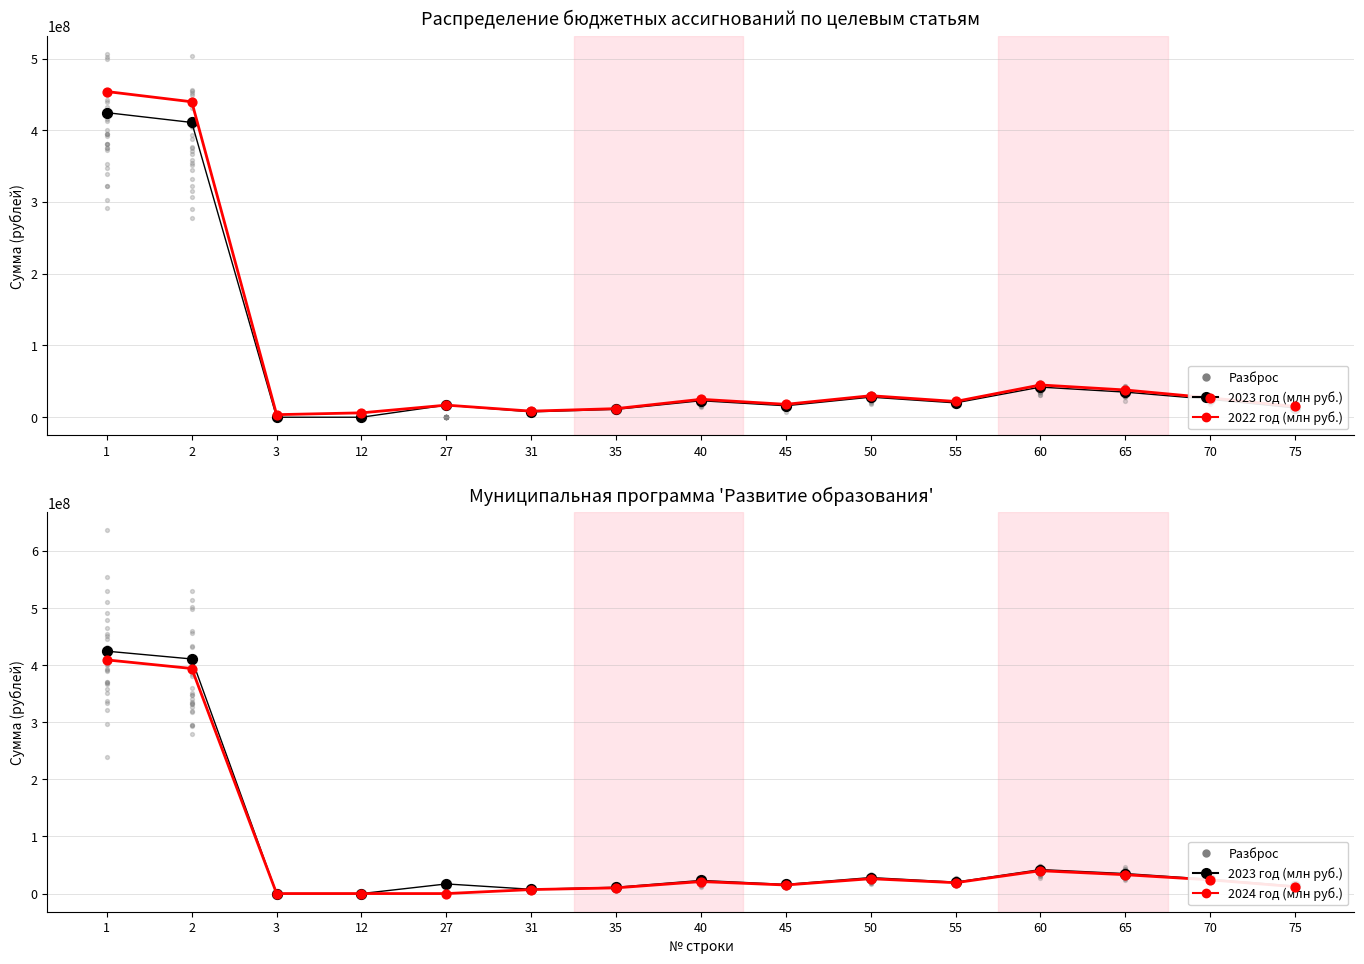

What are all the series names shown in the legend?

2023 год (млн руб.), 2022 год (млн руб.), 2024 год (млн руб.)